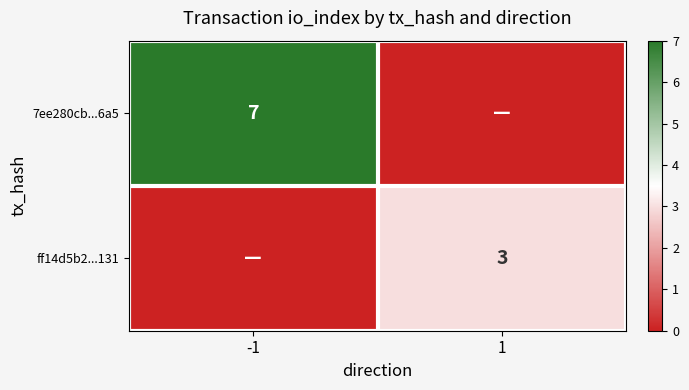

Is it true that ff14d5b2...131 equals 4 at 1?

False